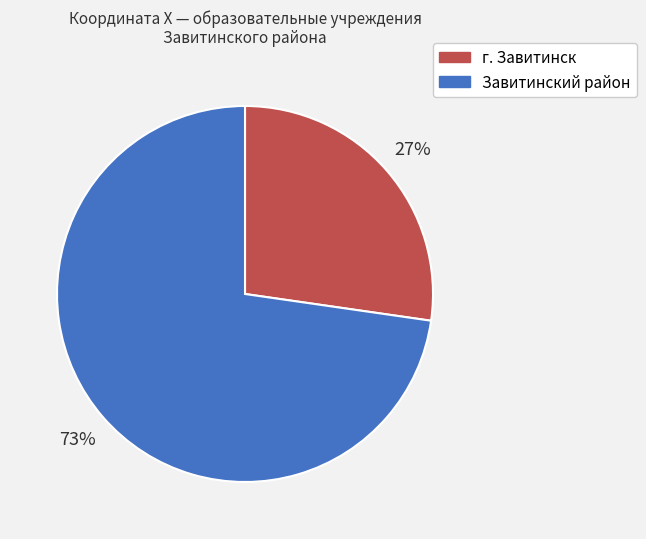

To the nearest percent, what is the average slice percentage?

50%